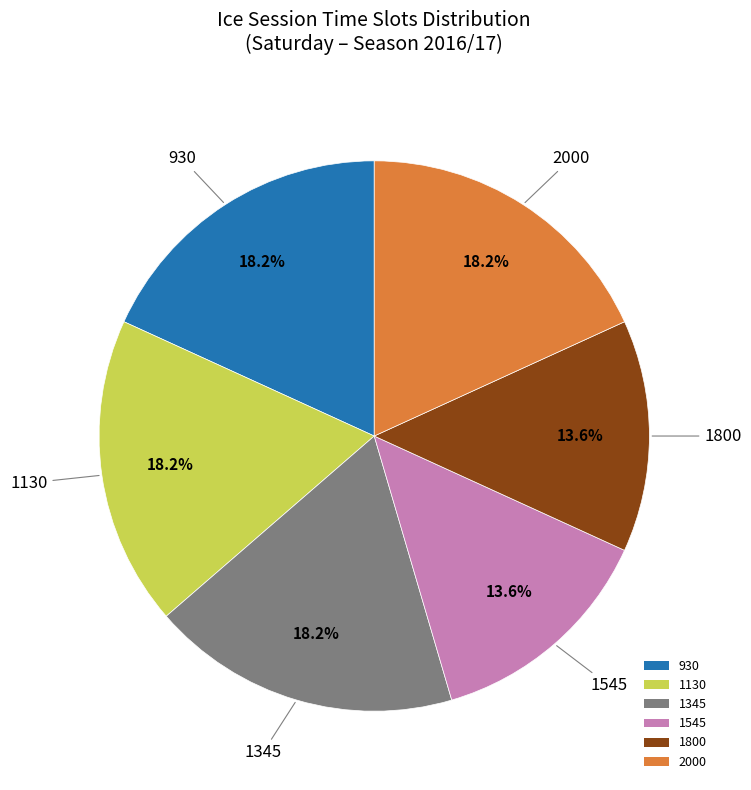

What is the ratio of the value at 2000 to the value at 1130?

1.0